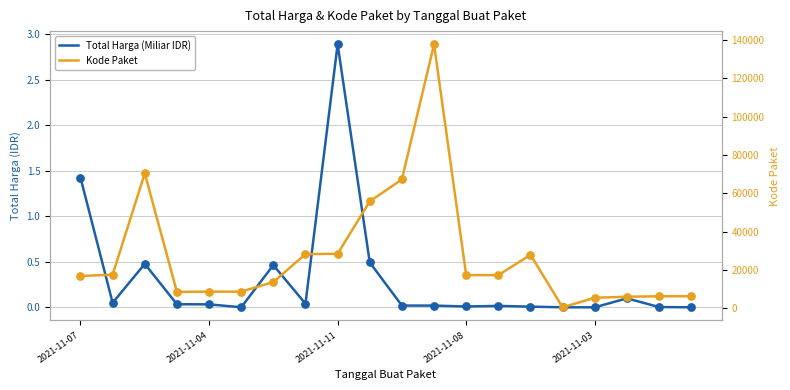

At which category is the sum across all series the highest?

11